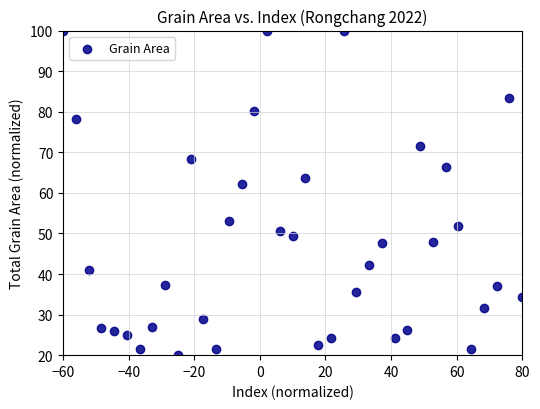

What is the range of X values (max minus min)?

140.0